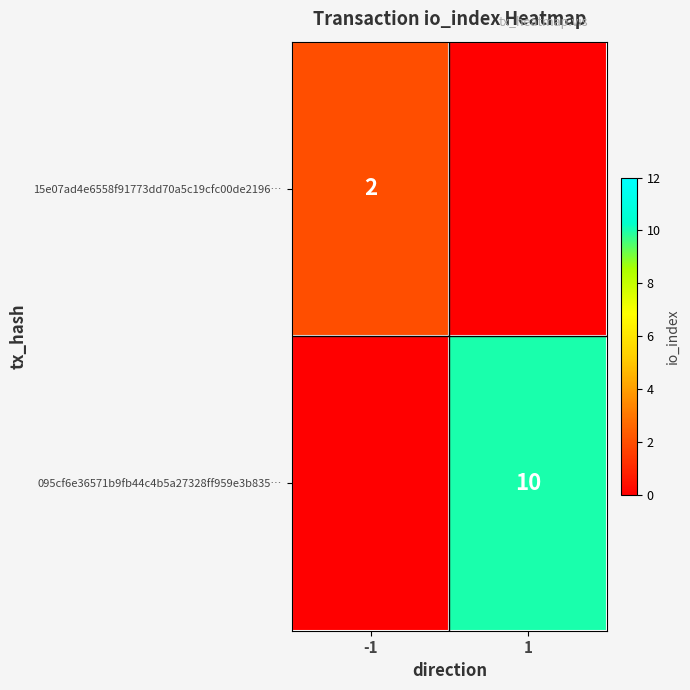

True or false: 095cf6e36571b9fb44c4b5a27328ff959e3b835… has a value of 10 at 1.

True